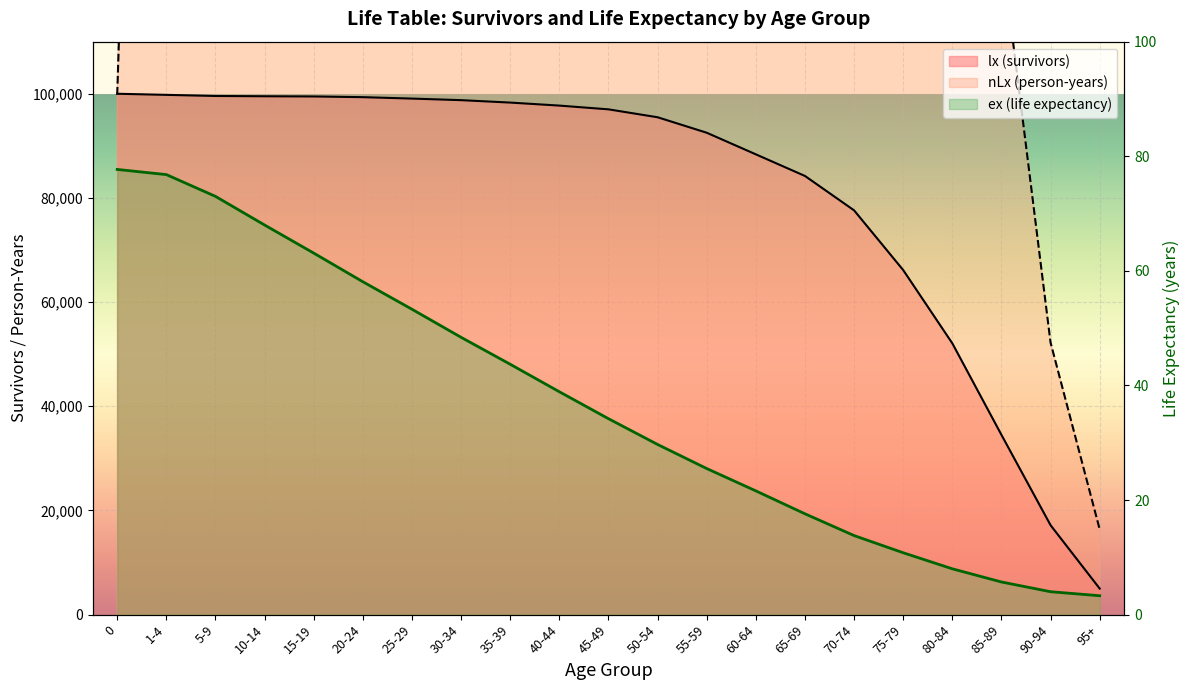

What is the label of the 19th point from the right?

5-9